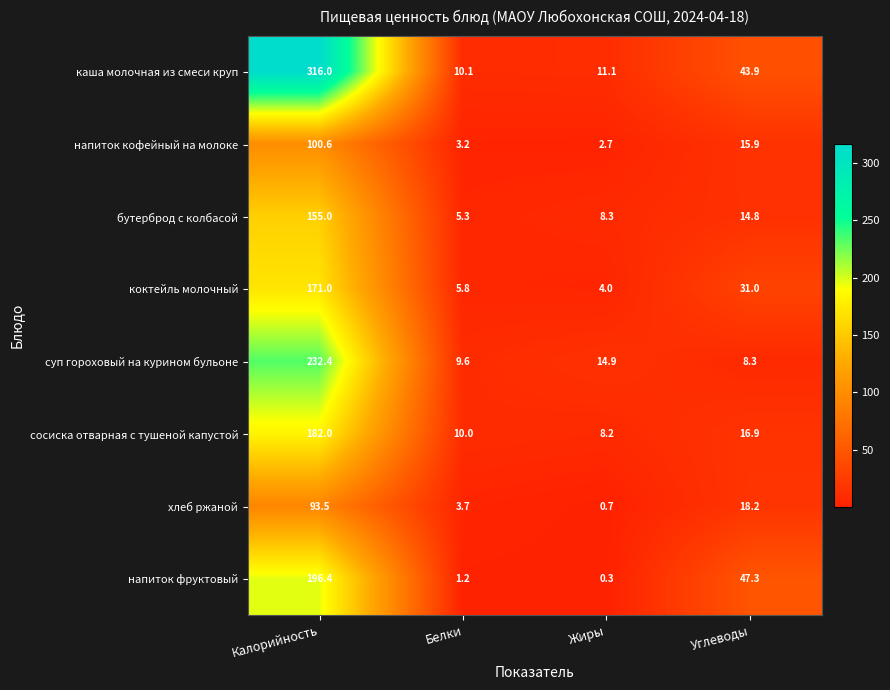

List the series in order of their peak value, highest first.

каша молочная из смеси круп, суп гороховый на курином бульоне, напиток фруктовый, сосиска отварная с тушеной капустой, коктейль молочный, бутерброд с колбасой, напиток кофейный на молоке, хлеб ржаной